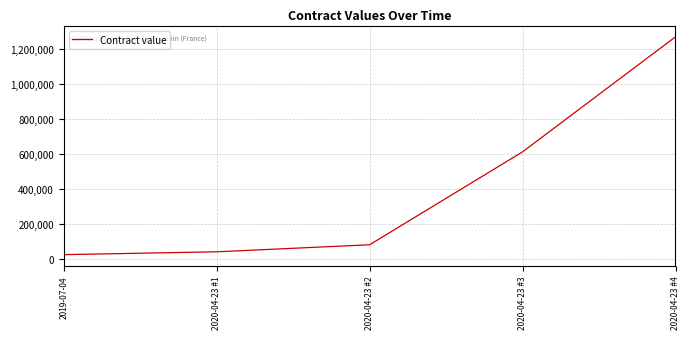

Reading right to left, extract all data points from this chart.

2020-04-23 #4=1271820	2020-04-23 #3=612808	2020-04-23 #2=80561	2020-04-23 #1=40231	2019-07-04=24003